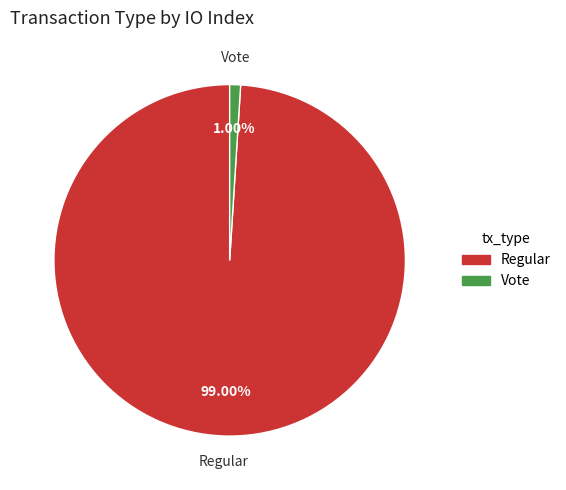

Is Regular the majority of the pie?

Yes